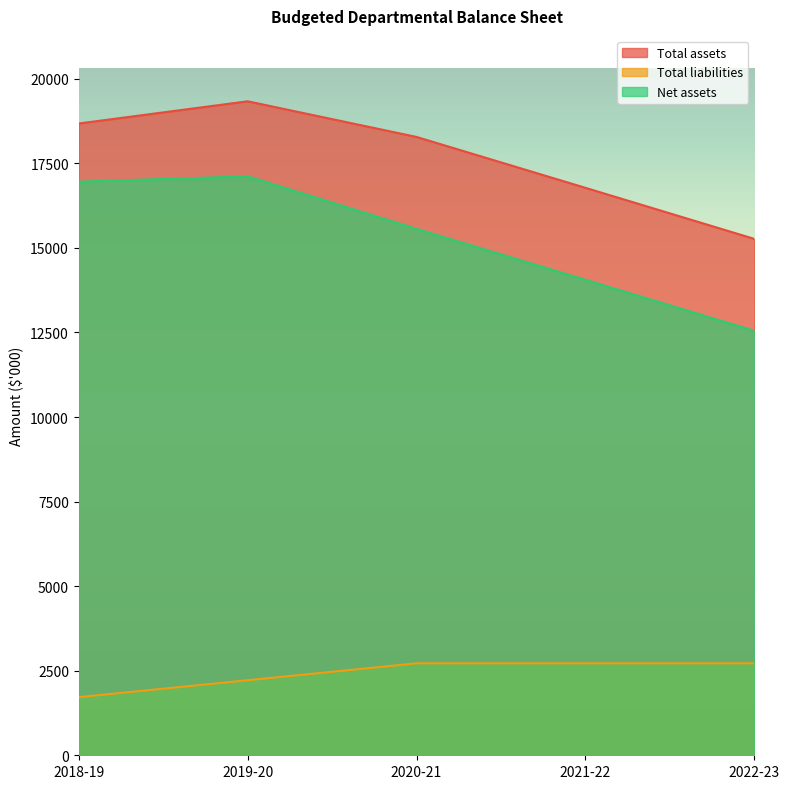

Between 2022-23 and 2021-22, which is larger?

2021-22